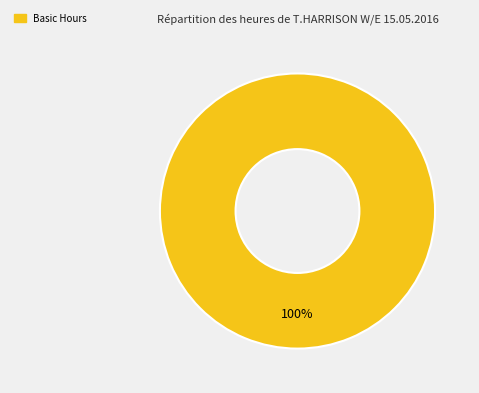

Does any single category account for the majority?

Yes